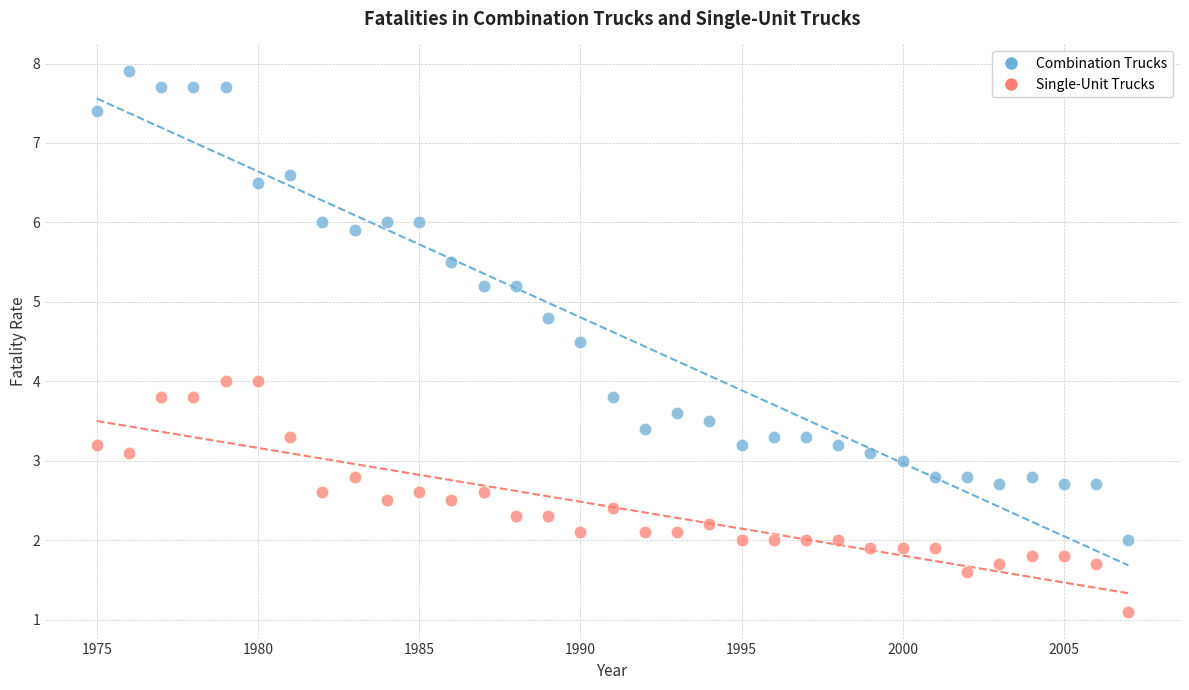

What are all the series names shown in the legend?

Combination Trucks, Single-Unit Trucks